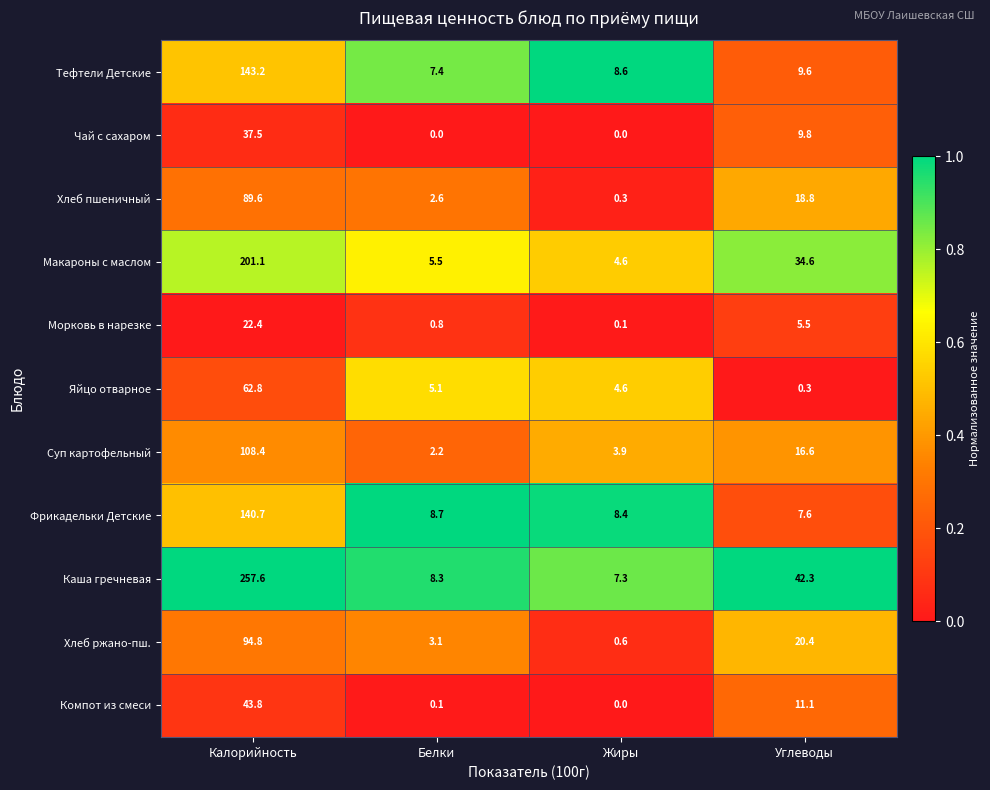

Is it true that Яйцо отварное equals 62.8 at Калорийность?

True